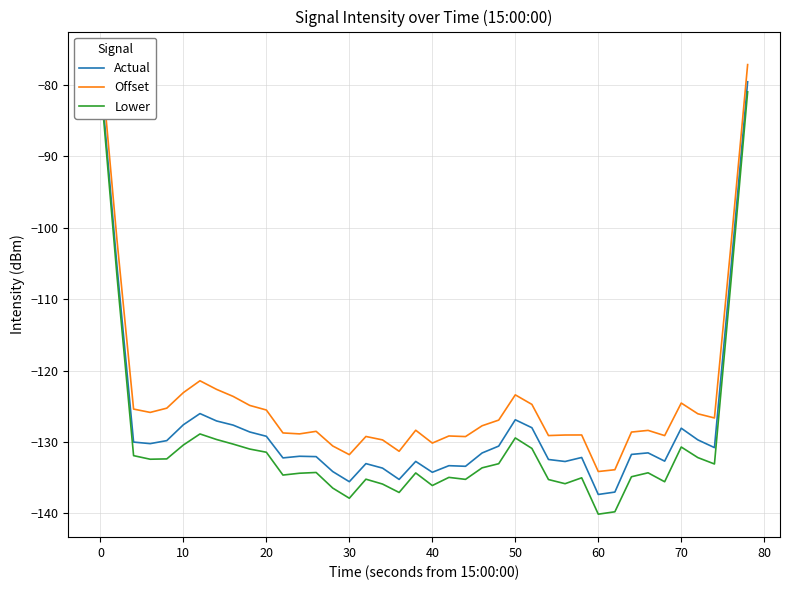

What is the value of the Actual point at the 15th from the left?

-134.2